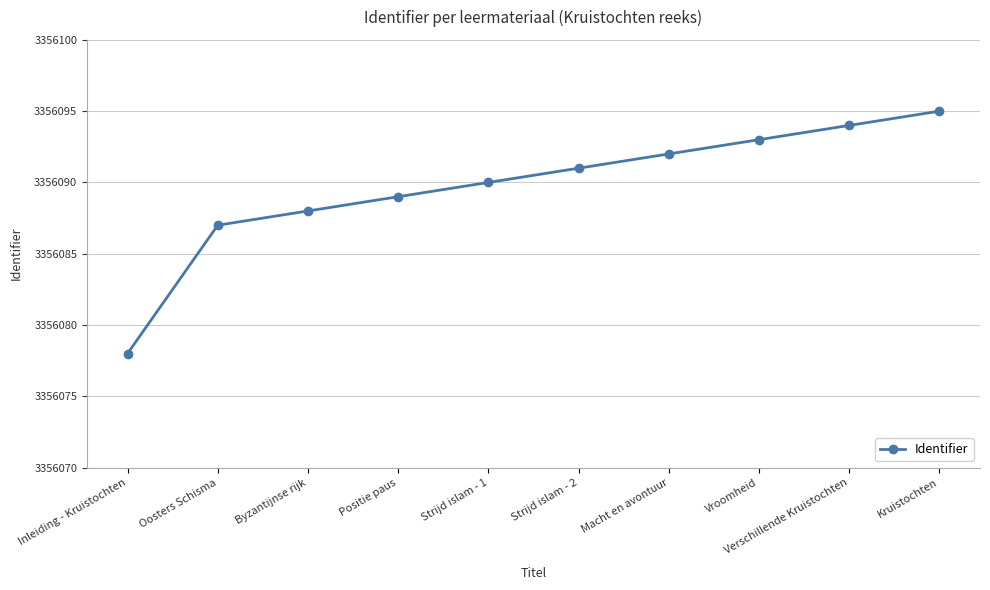

Is it true that the value at Verschillende Kruistochten is 3356094?

True